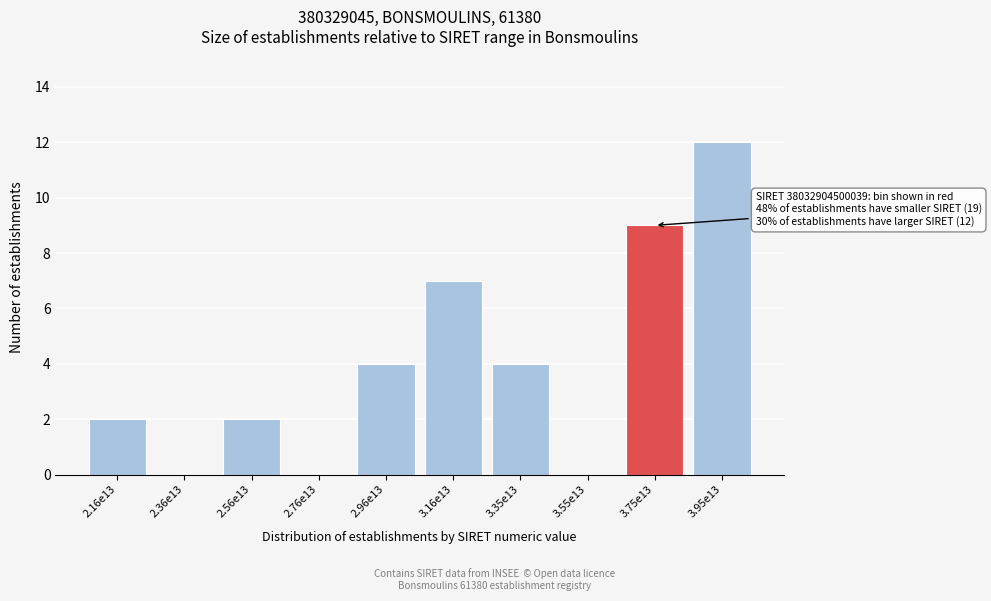

Reading left to right, transcribe all the data shown in this chart.

2.16e13=2	2.36e13=0	2.56e13=2	2.76e13=0	2.96e13=4	3.16e13=7	3.35e13=4	3.55e13=0	3.75e13=9	3.95e13=12